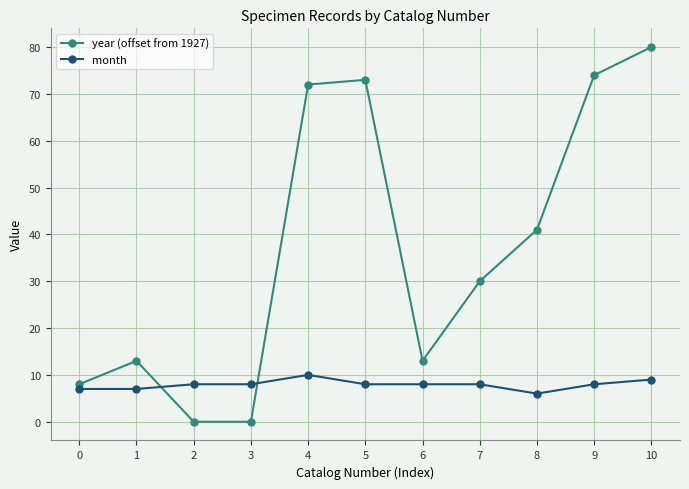

Rank the series by their average value, from lowest to highest.

month, year (offset from 1927)